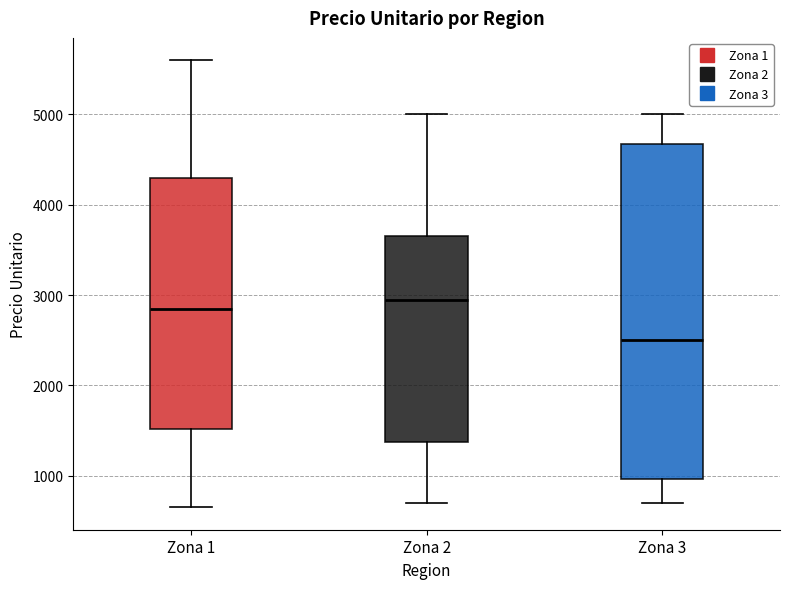

Comparing the boxes themselves (not the whiskers), which one is the tallest?

Zona 3